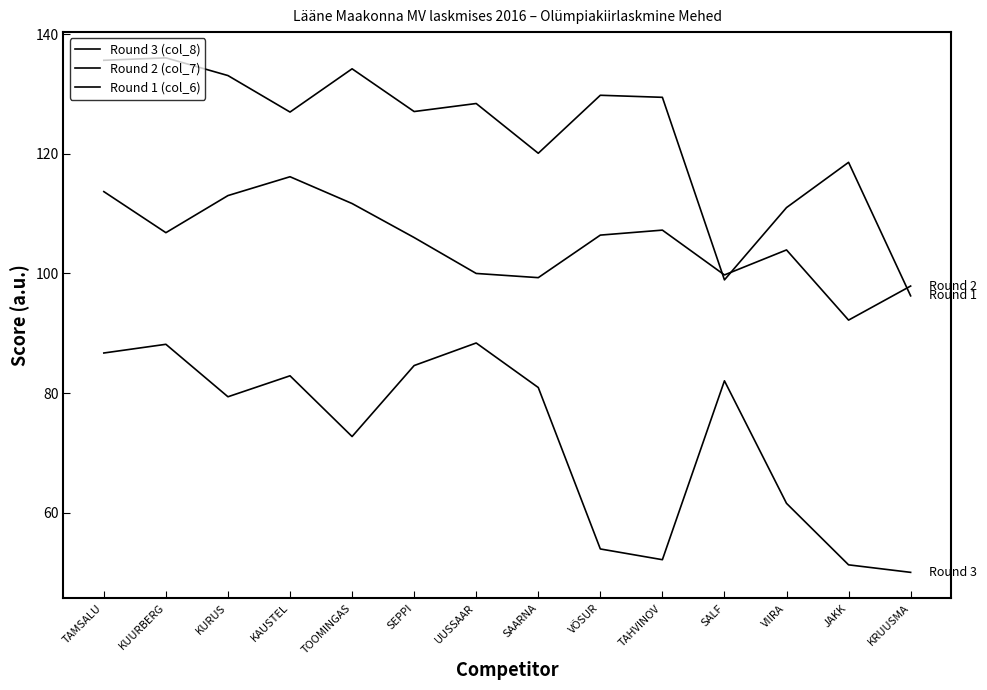

Which series changed the most between TOOMINGAS and SALF?

Round 1 (col_6)